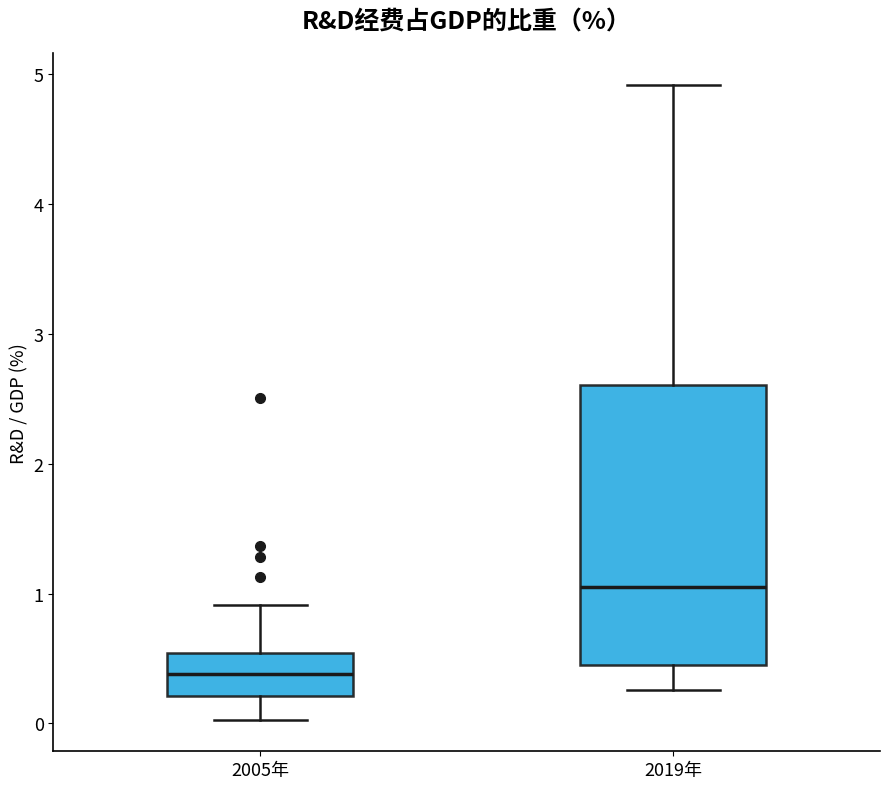

Reading left to right, read every box against the y-axis: the position of its median line, the range the box covers, and the ends of its whiskers. The values are not printed on the chart, so give them approximately, as read against the axis.

2005年: median 0.4, box 0.2 to 0.5, whiskers 0.0 to 0.9
2019年: median 1.1, box 0.5 to 2.6, whiskers 0.3 to 4.9